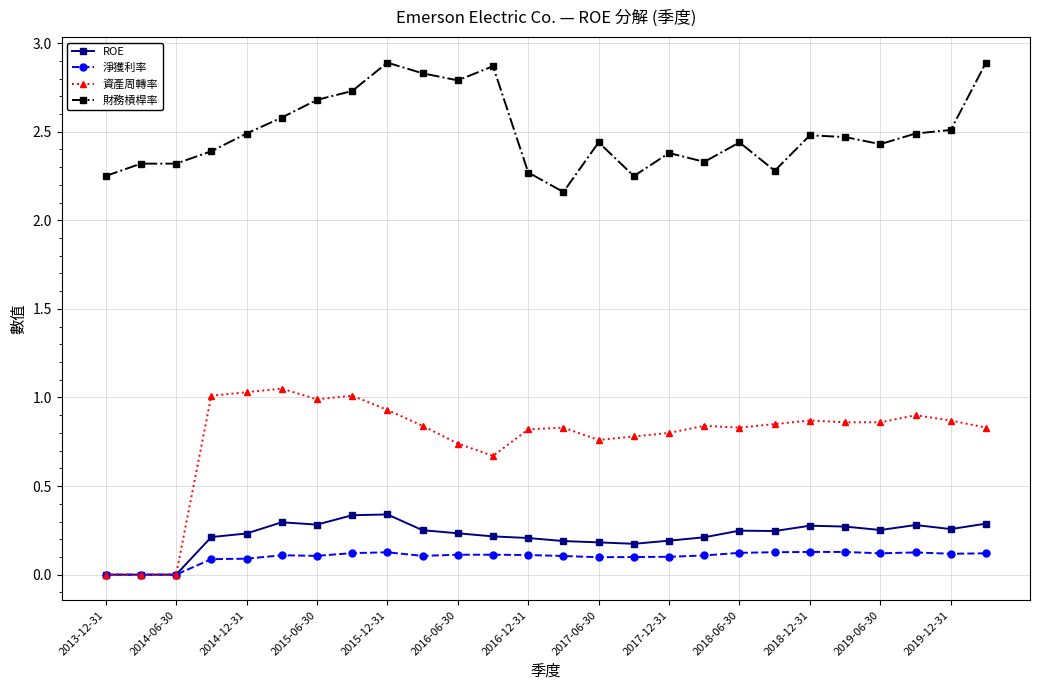

Count the number of categories in the chart.

26